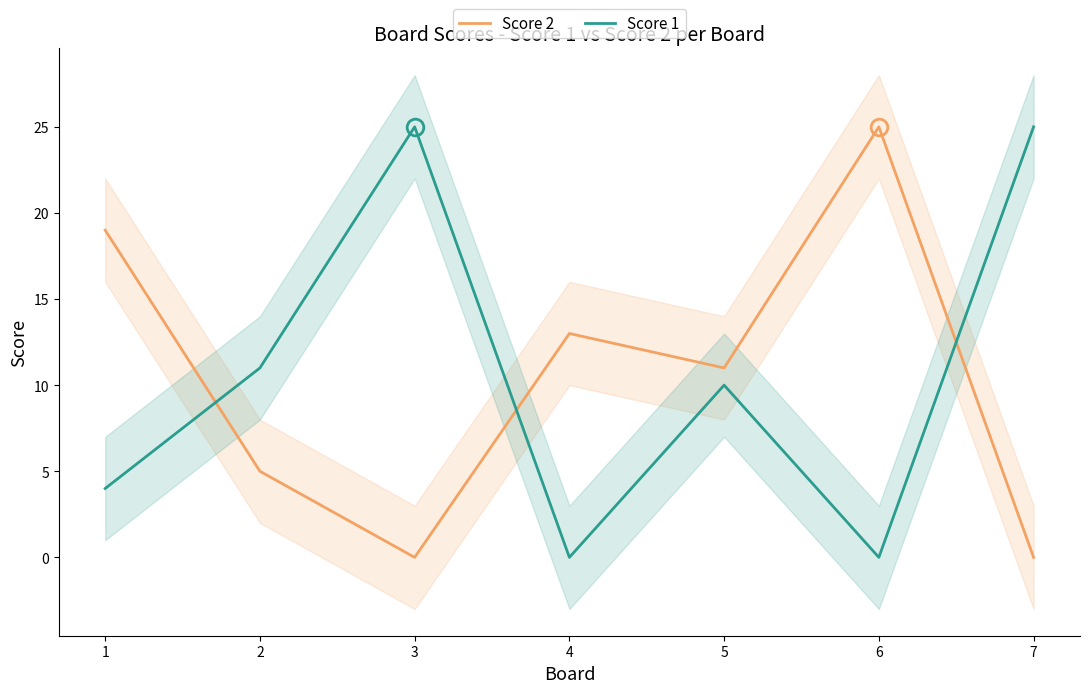

List the series in order of their overall mean, highest first.

Score 1, Score 2